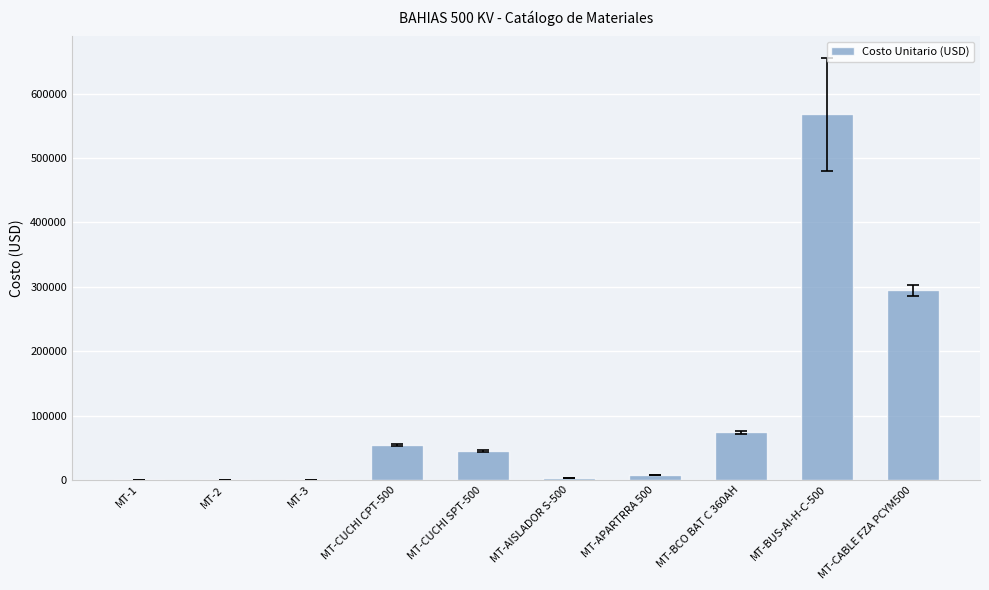

The value at MT-CUCHI SPT-500 is 45000.0. True or false?

True